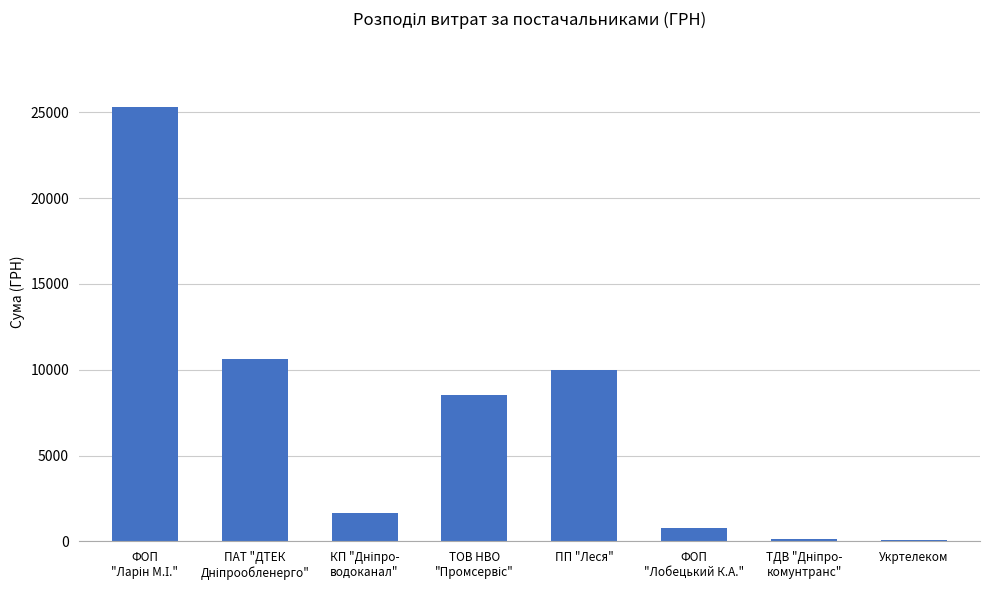

What is the difference between the maximum and minimum values?

25224.1